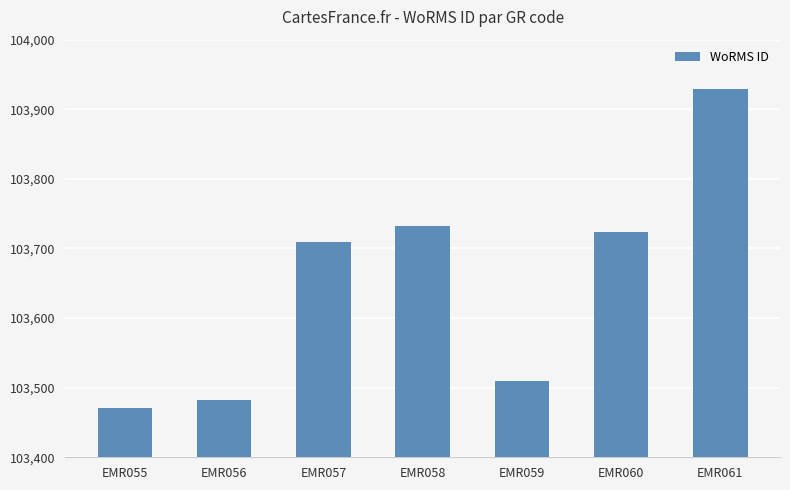

At which label is the value closest to 103700?

EMR057